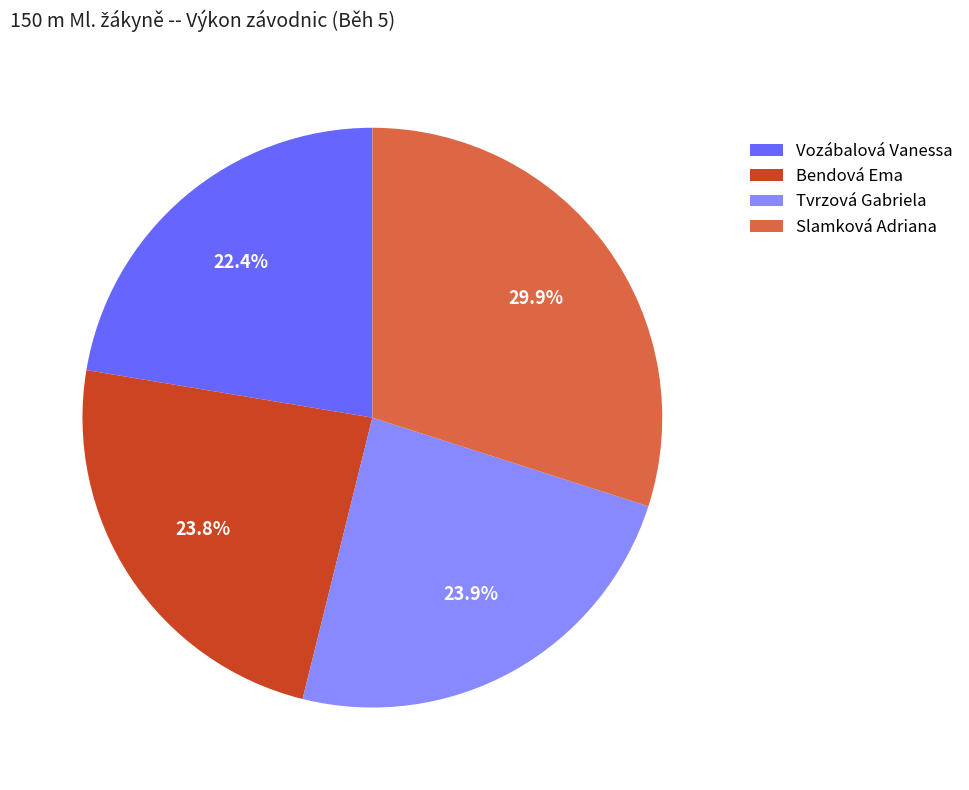

What is the ratio of the value at Bendová Ema to the value at Tvrzová Gabriela?

1.0